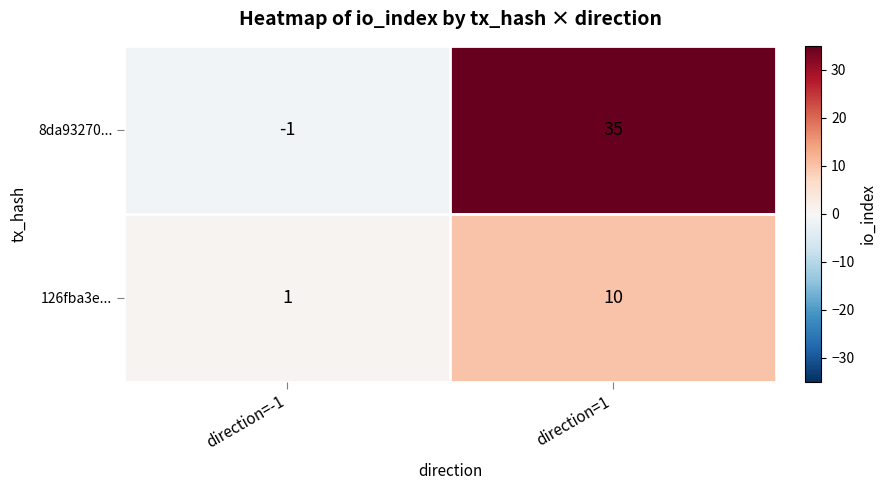

What is the sum of the 126fba3e... values at direction=-1 and direction=1?

11